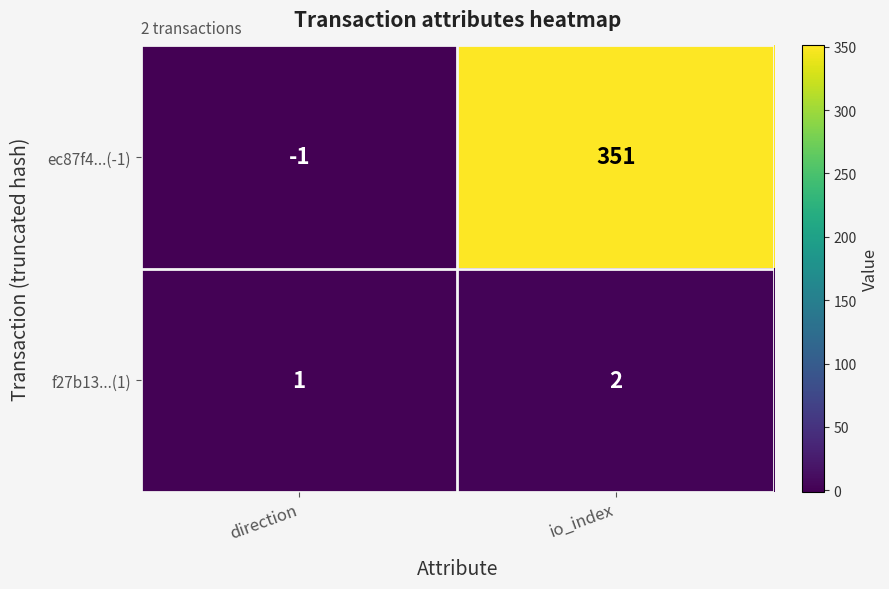

What is the sum of the ec87f4...(-1) values at direction and io_index?

350